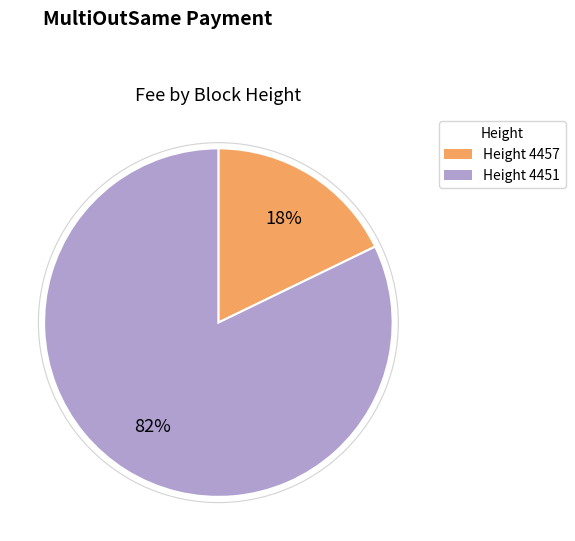

Does any single category account for the majority?

Yes